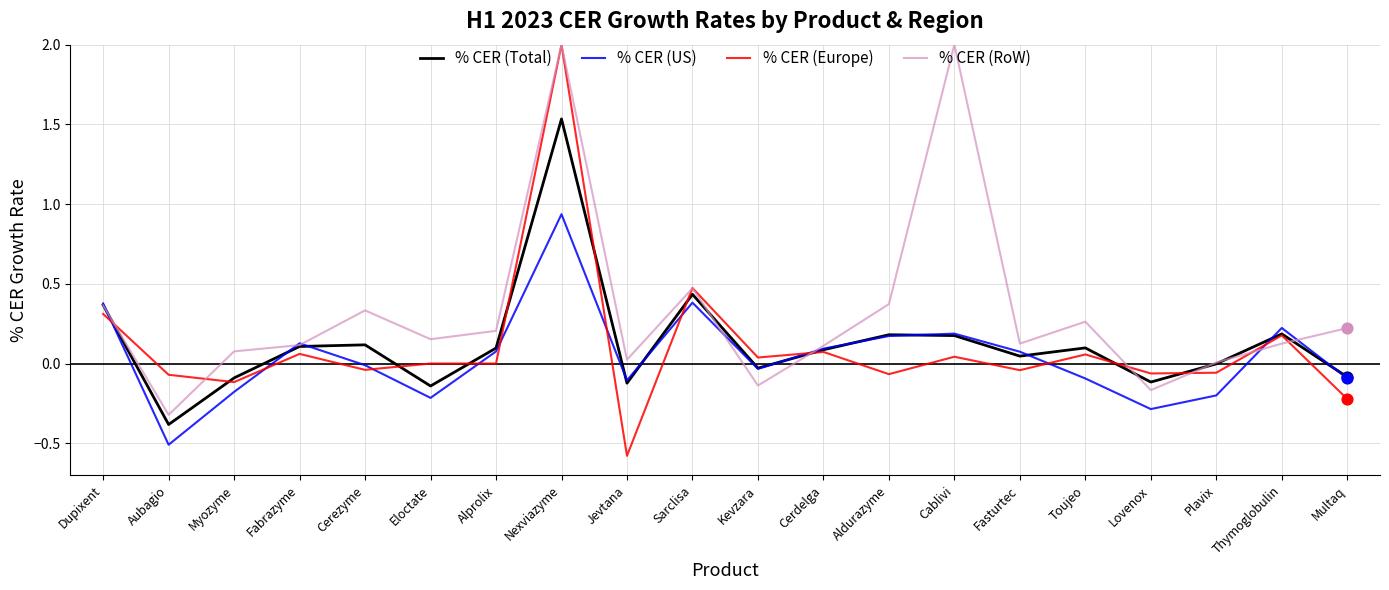

At which category is the sum across all series the highest?

Nexviazyme